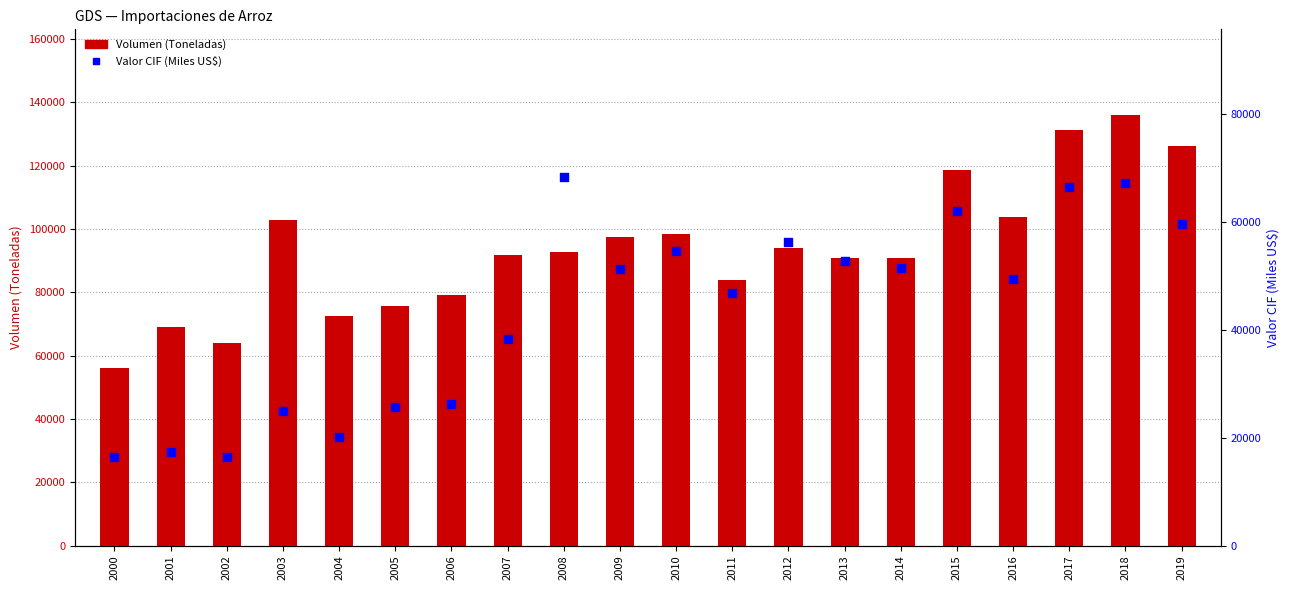

Which series reaches the minimum Y coordinate?

Valor CIF (Miles US$)